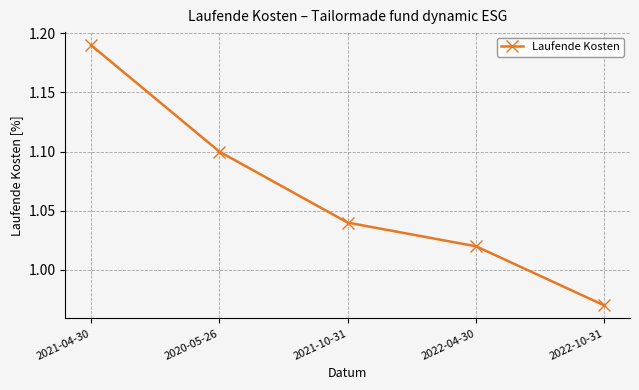

Is this an area chart (filled region under the line)?

No